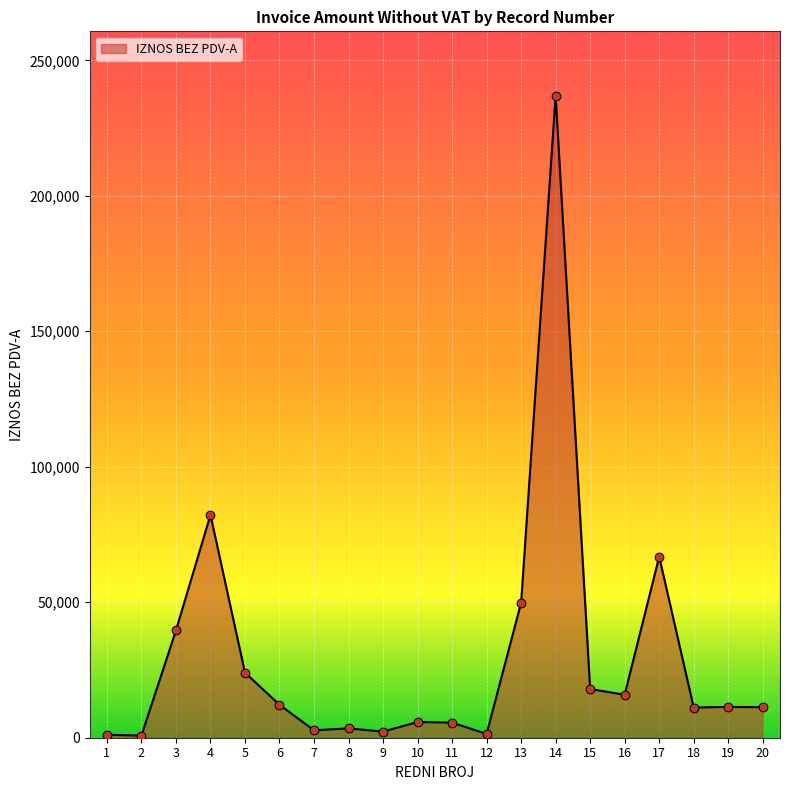

What is the ratio of the value at 17 to the value at 12?

47.2